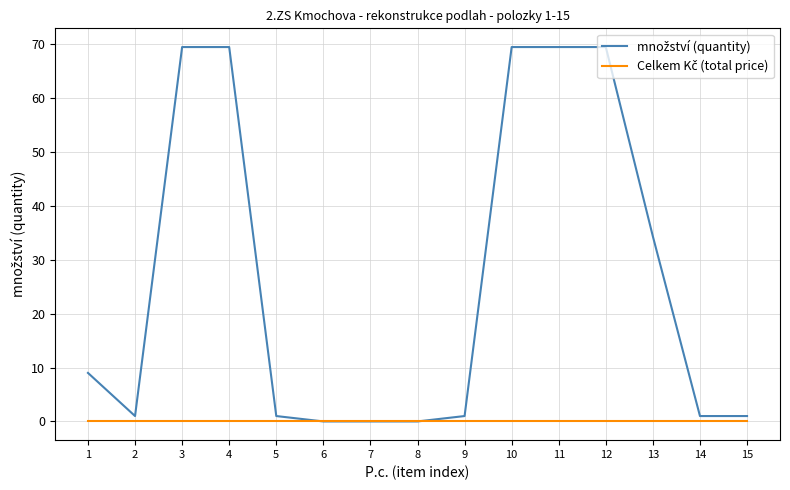

What is the difference between the highest and lowest values at 10?

69.4